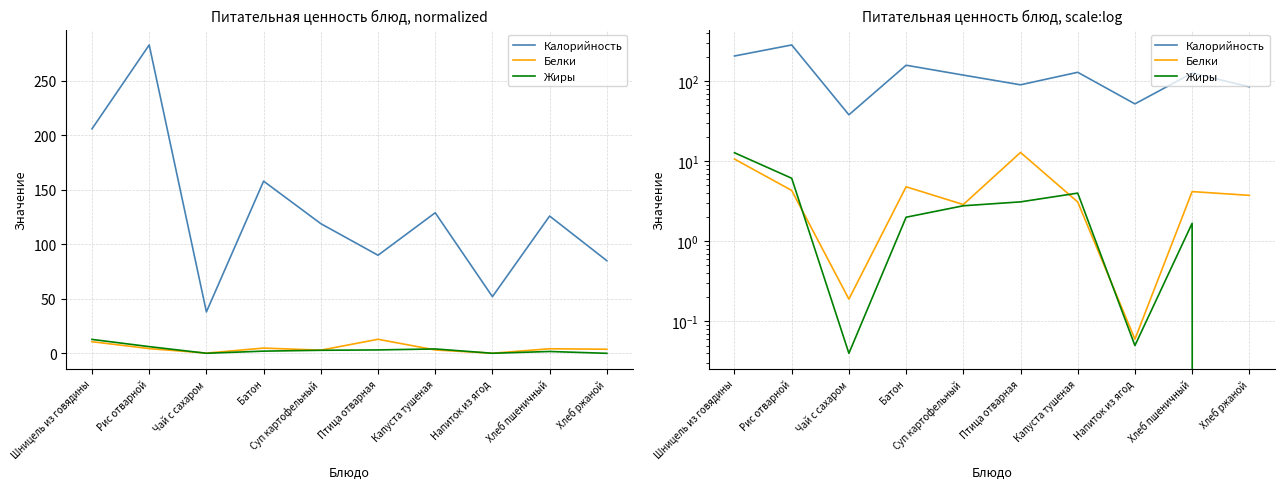

True or false: Белки and Калорийность cross at least once.

False